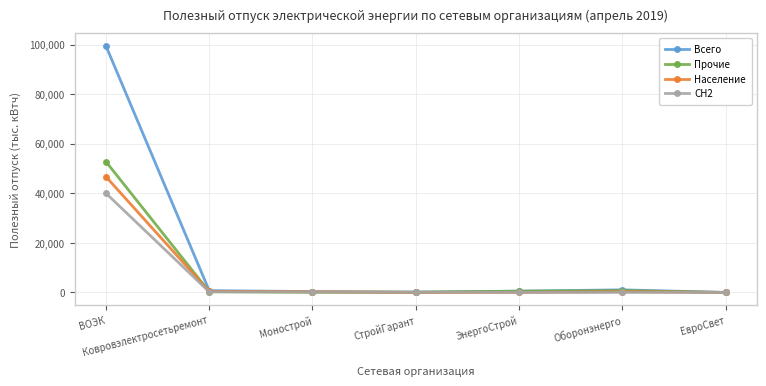

In СН2, how many points are higher than both neighbors (excluding endpoints)?

1